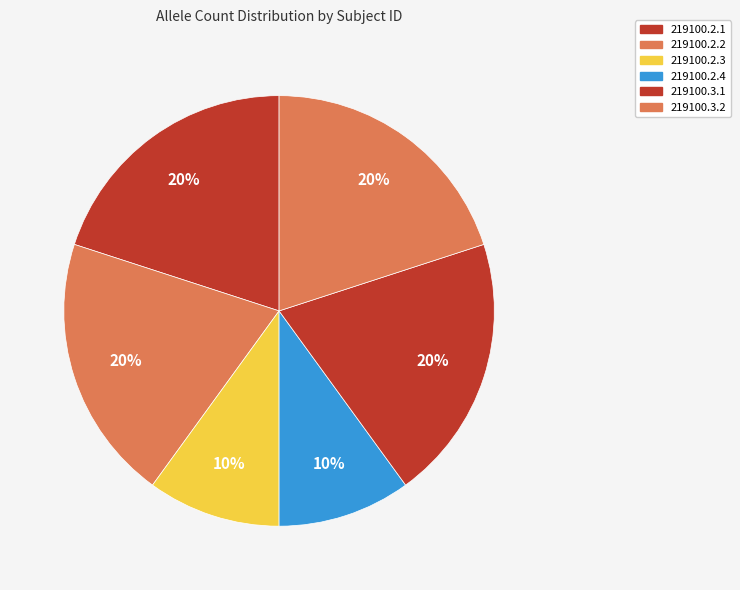

How many segments does this pie chart have?

6